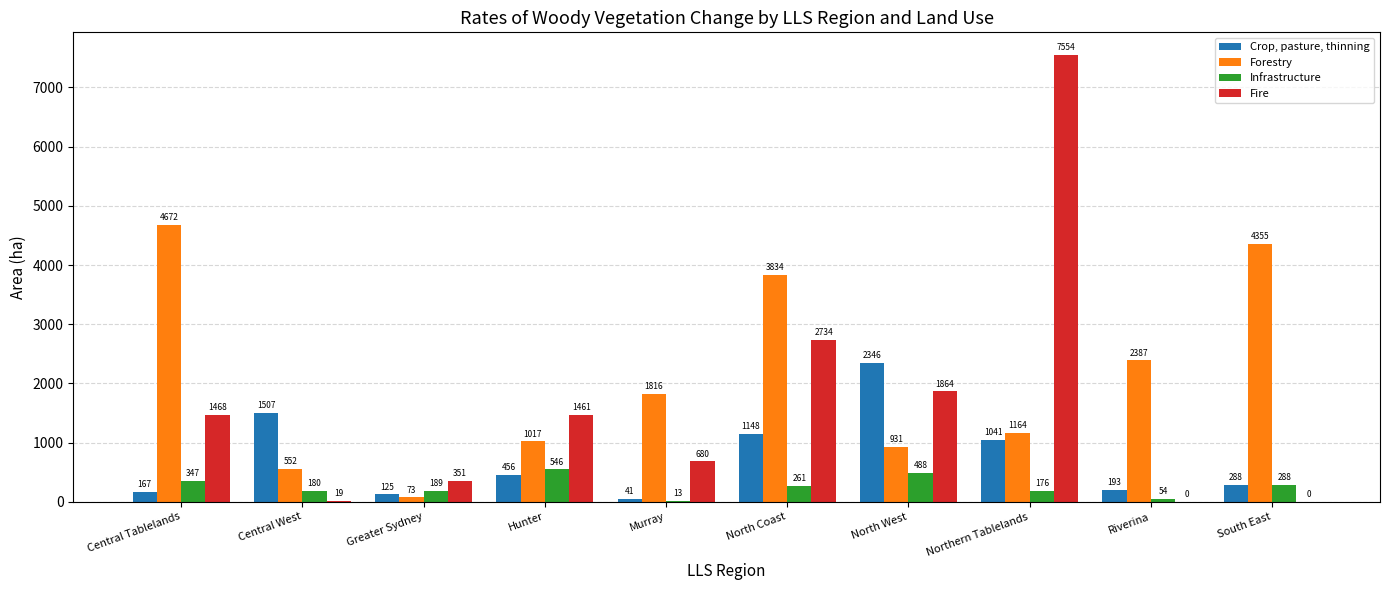

The value of Forestry at North Coast is 6301.8. True or false?

False